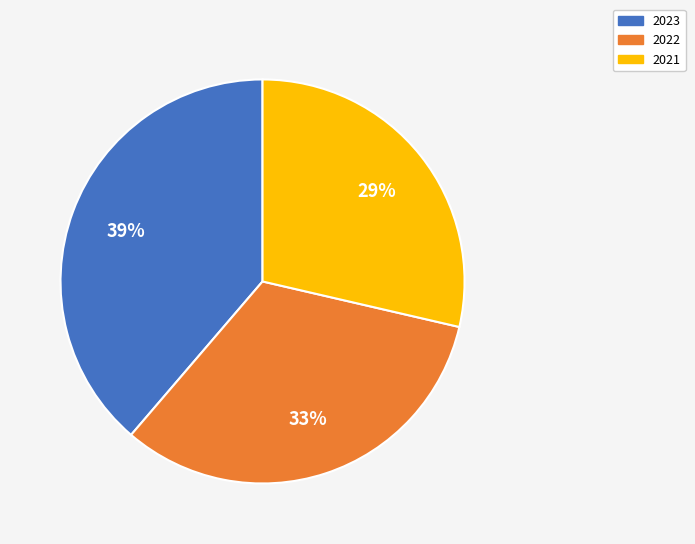

Do 2023 and 2021 together represent more than half of the pie?

Yes